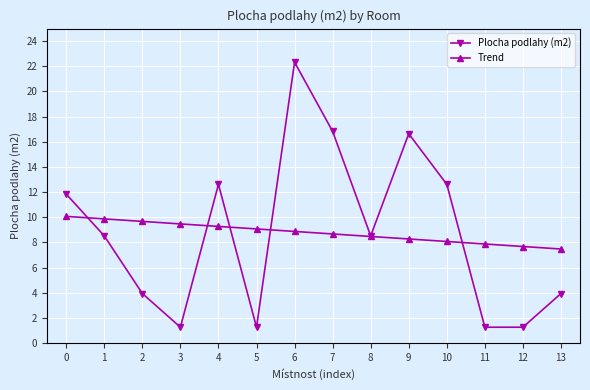

What is the value of the Plocha podlahy (m2) point at the 11th from the left?

12.6